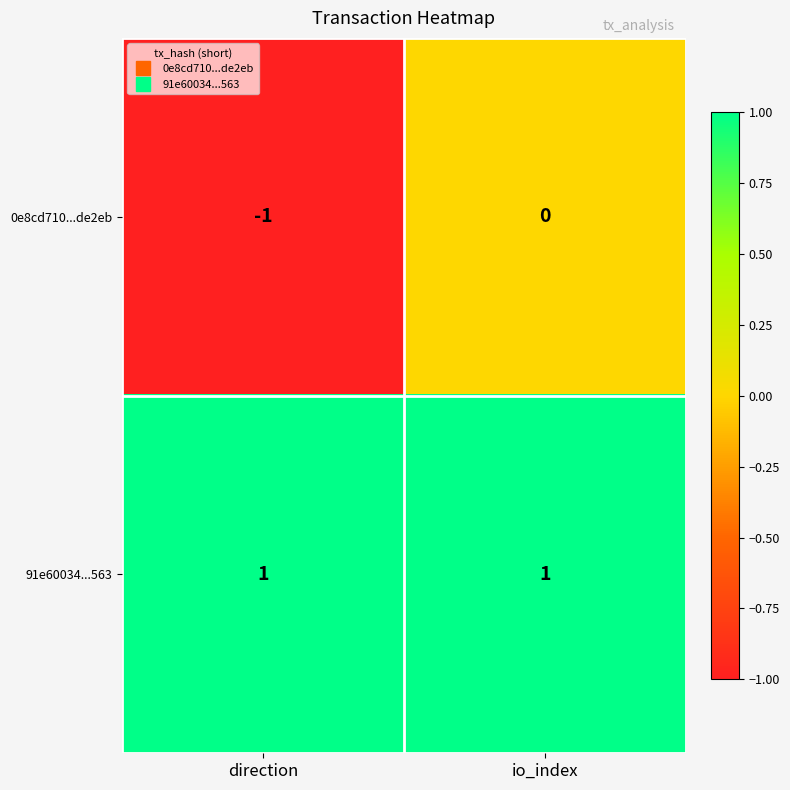

Which category has the lowest value across all series?

direction